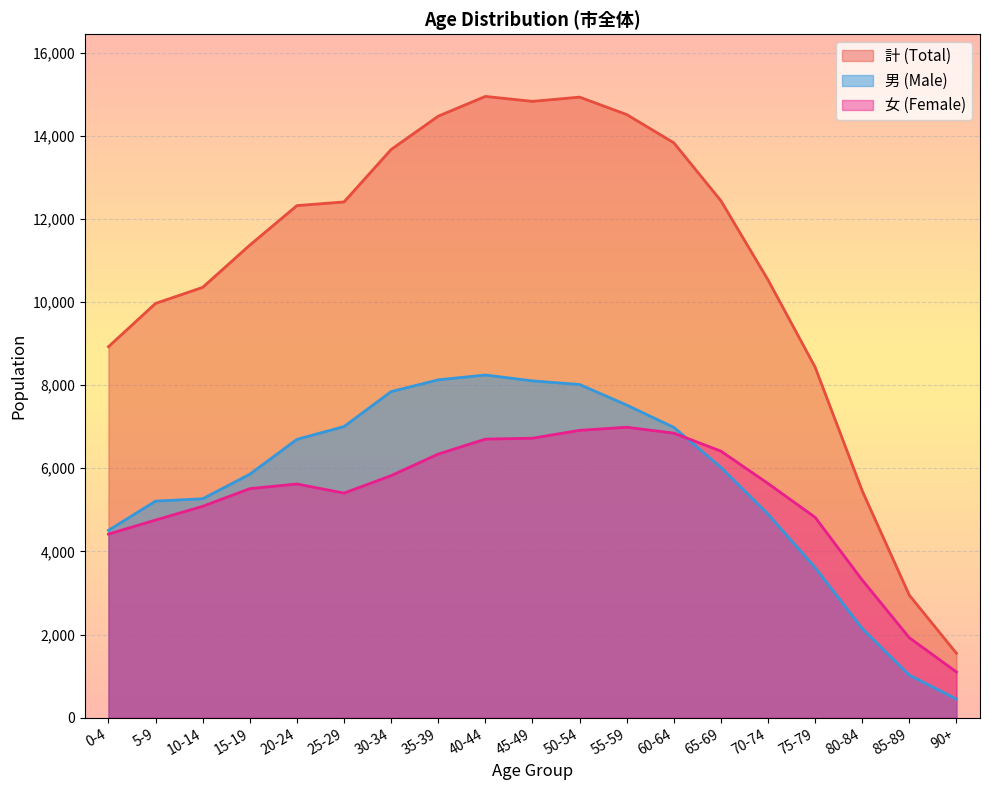

How many data points does each series have?

19